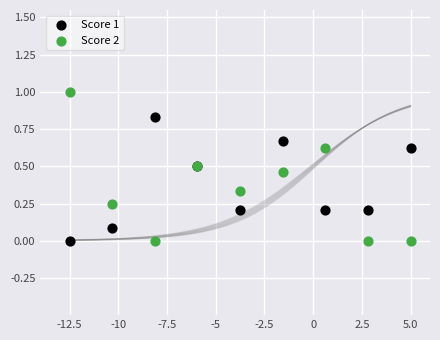

Which series contains the highest Y value?

Score 2